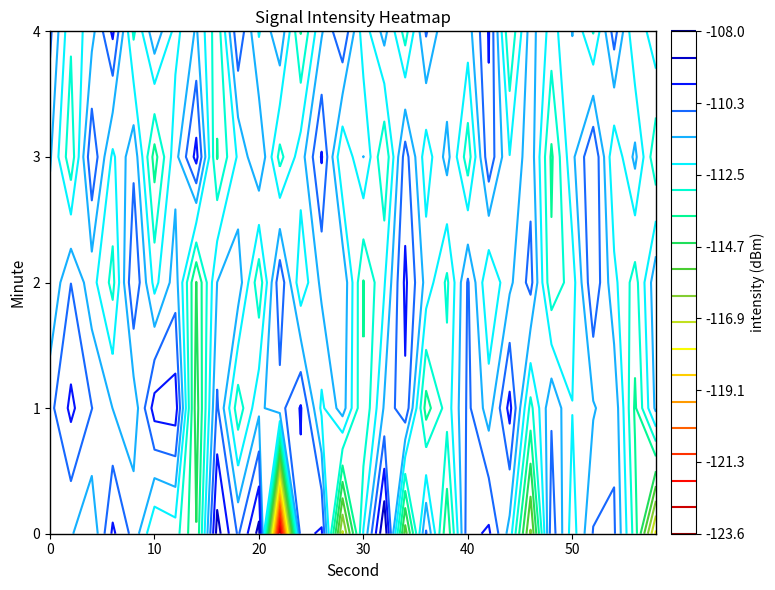

What is the sum of all 0 values?

-3365.1